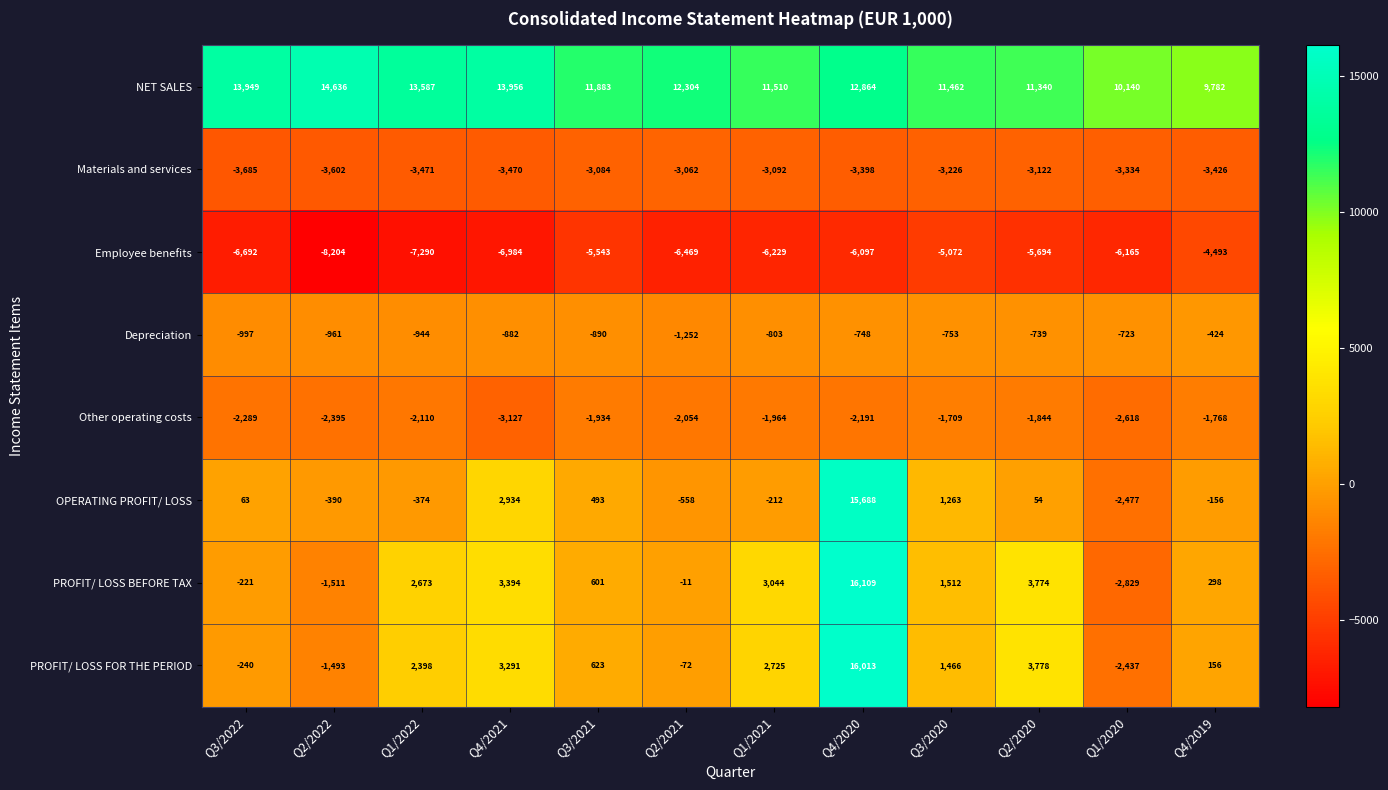

Between Q4/2021 and Q3/2020, which series saw the biggest shift?

NET SALES